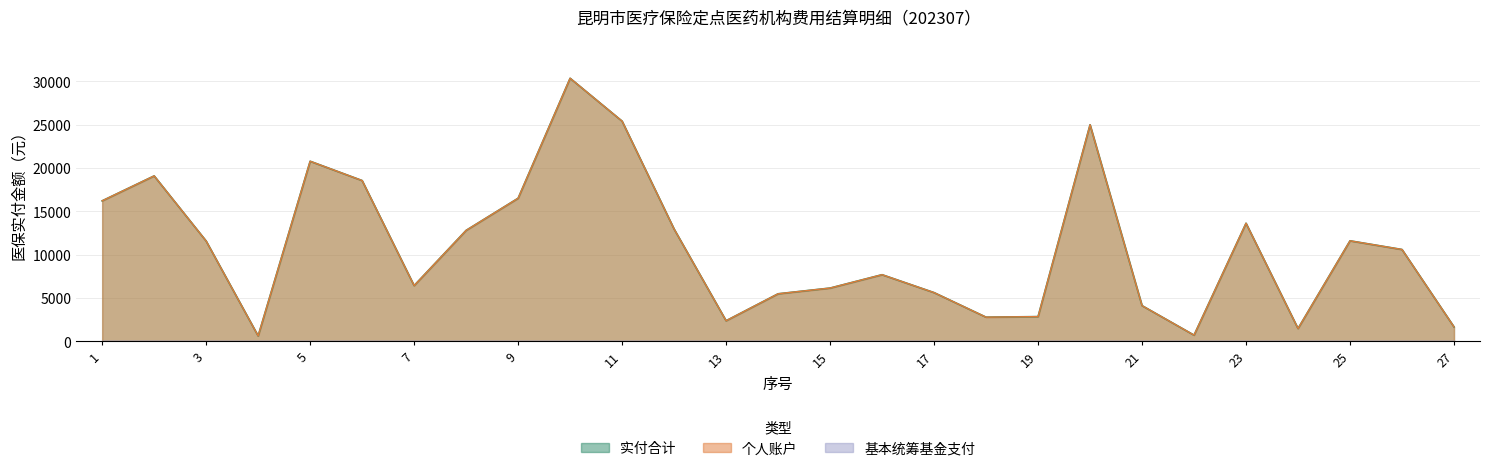

The value of 实付合计 at 8 is 12810.6. True or false?

True